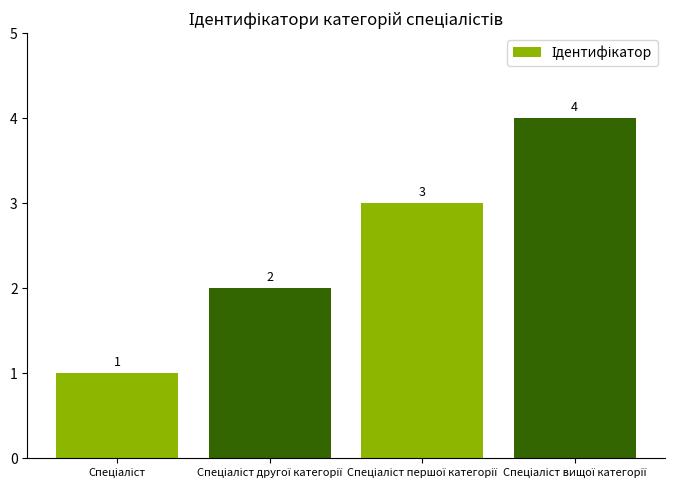

What is the value of the 4th bar from the left?

4